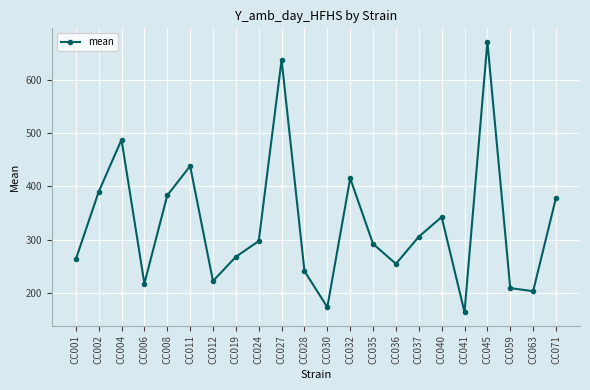

What is the sum of all values?

7252.4